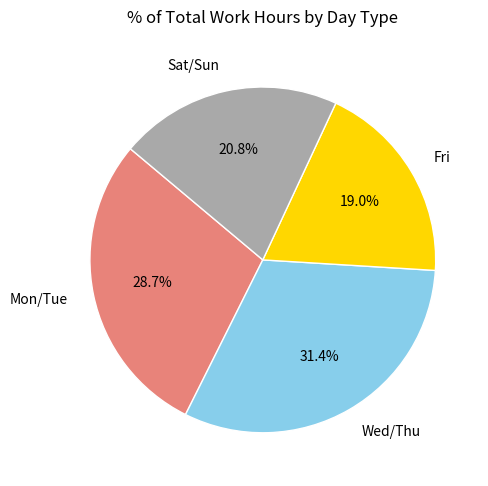

Count the number of slices in the pie.

4